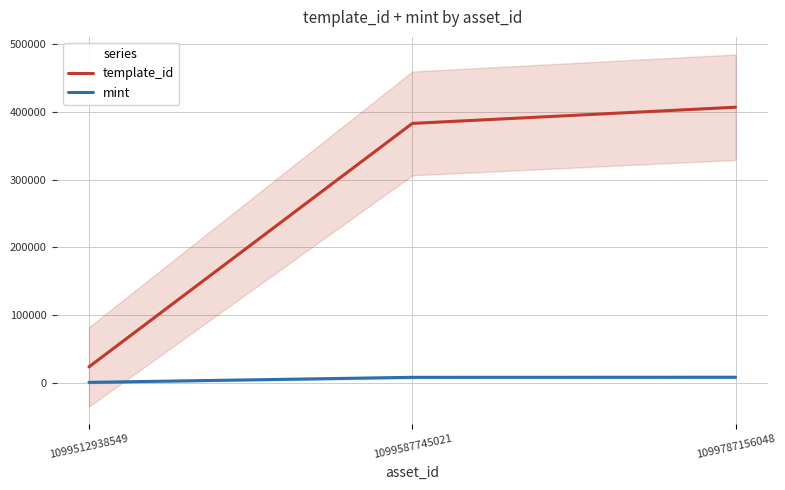

Which series has the largest range (max minus min)?

template_id